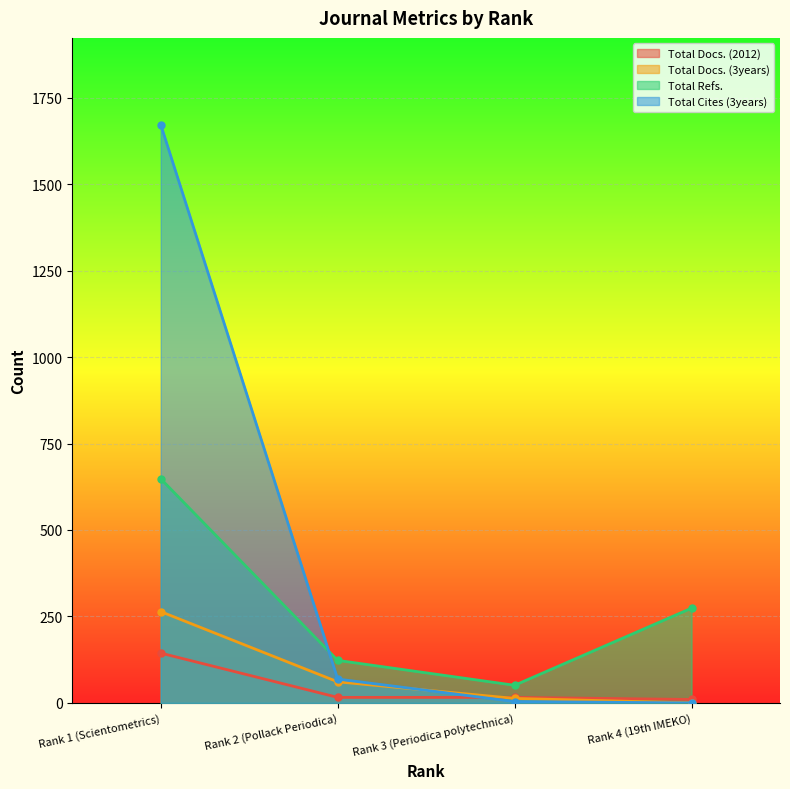

The value of Total Docs. (3years) at Rank 1 (Scientometrics) is 264. True or false?

True